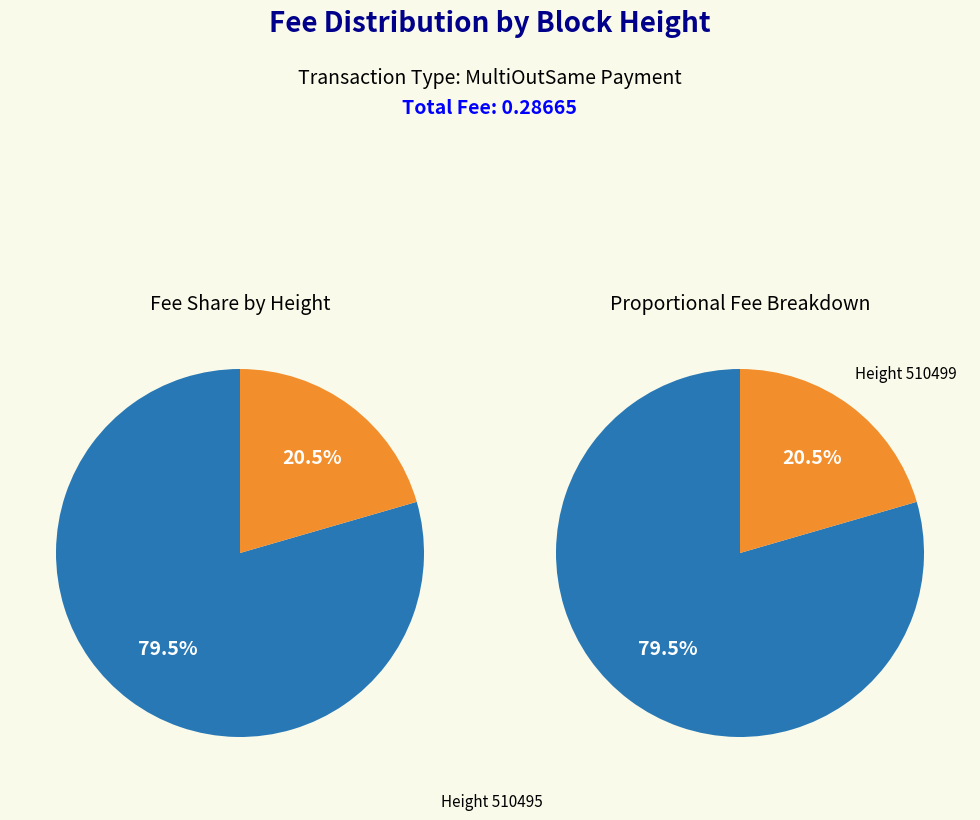

To the nearest percent, what is the difference between the 510495 and 510499 slice percentages?

59%